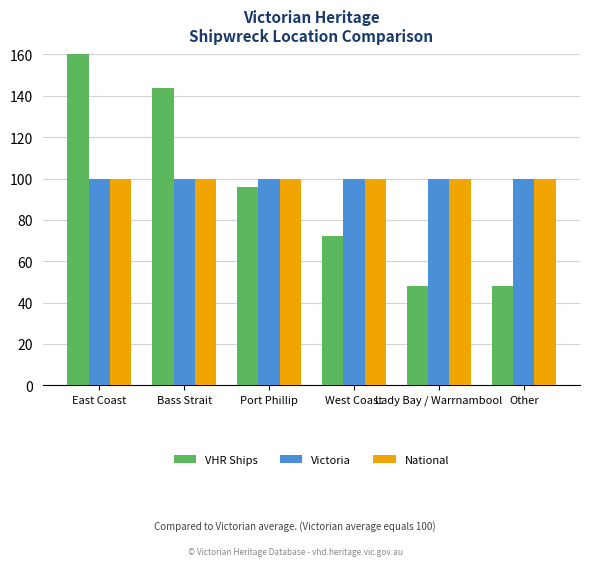

The value of VHR Ships at West Coast is 72. True or false?

True